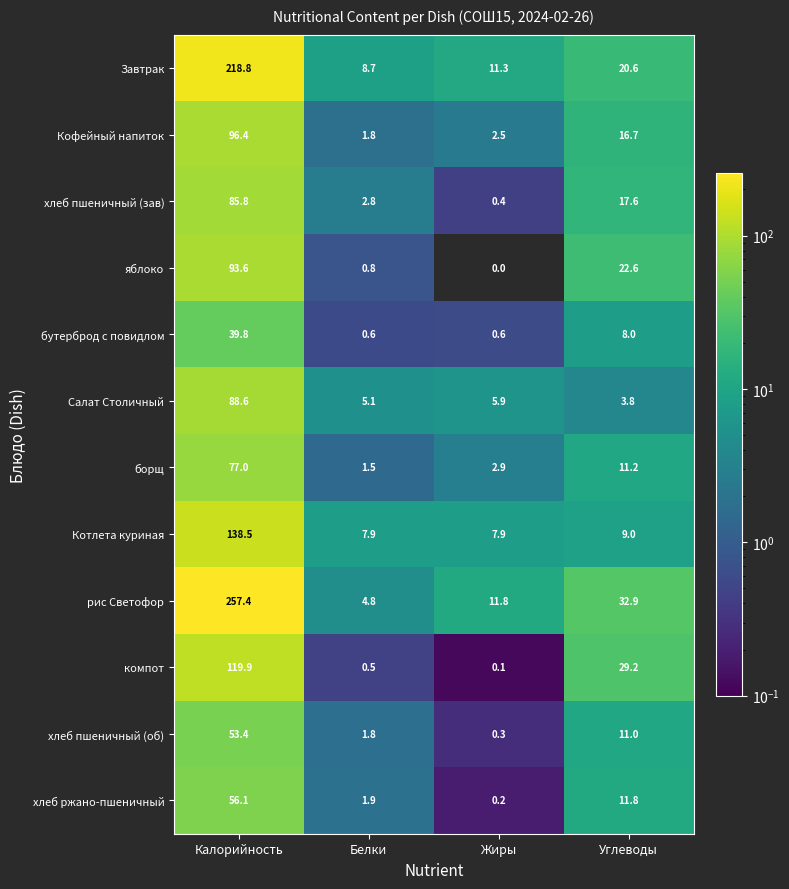

Which category has the highest value across all series?

Калорийность